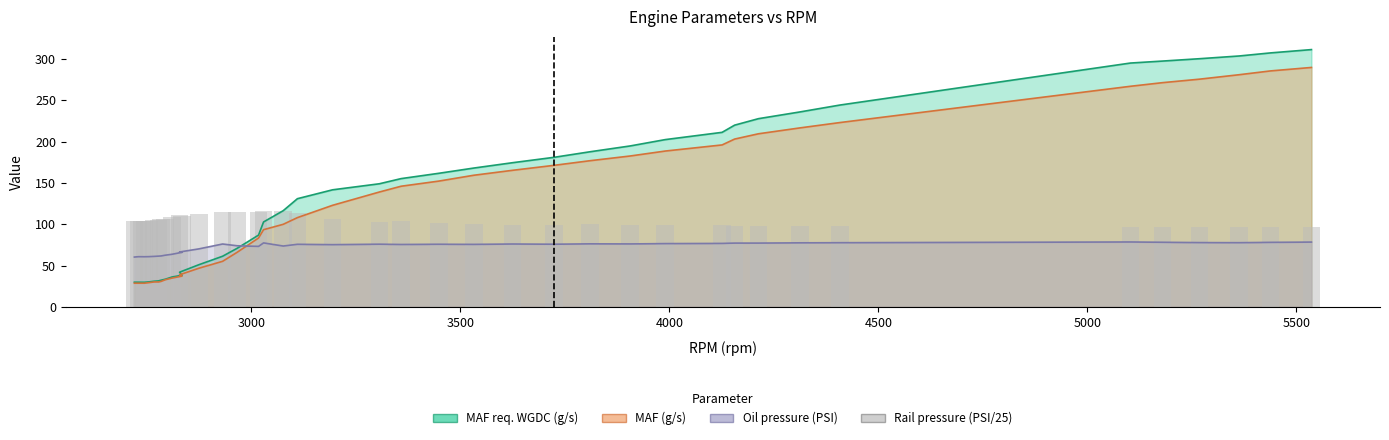

The chart shows a value of 29.4 at 10. True or false?

False